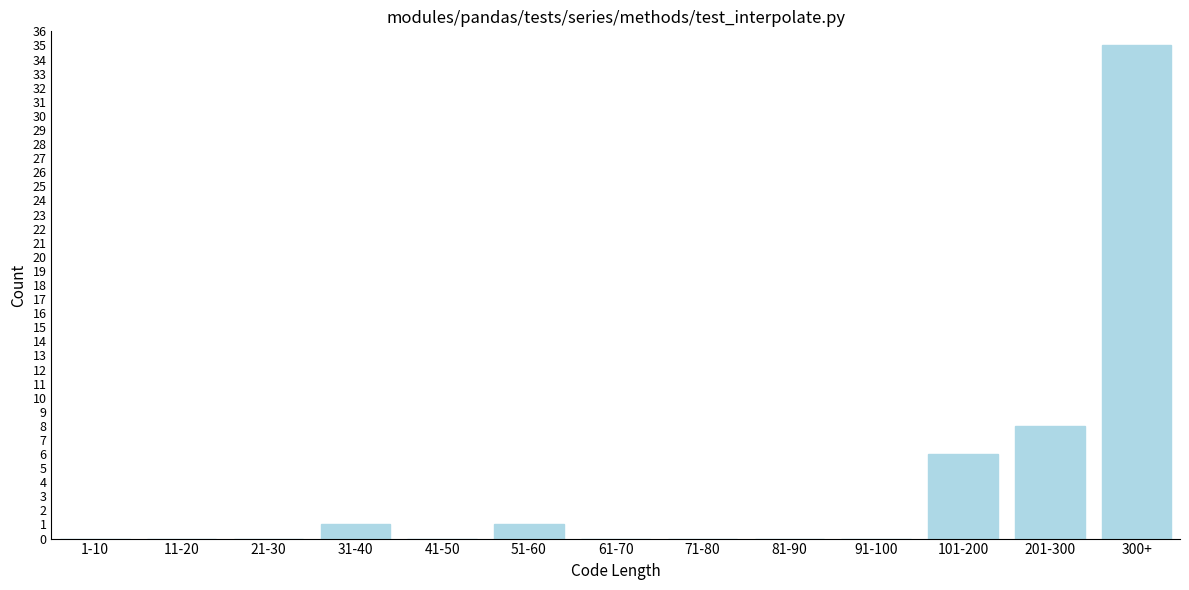

Reading right to left, transcribe all the data shown in this chart.

300+=35	201-300=8	101-200=6	91-100=0	81-90=0	71-80=0	61-70=0	51-60=1	41-50=0	31-40=1	21-30=0	11-20=0	1-10=0